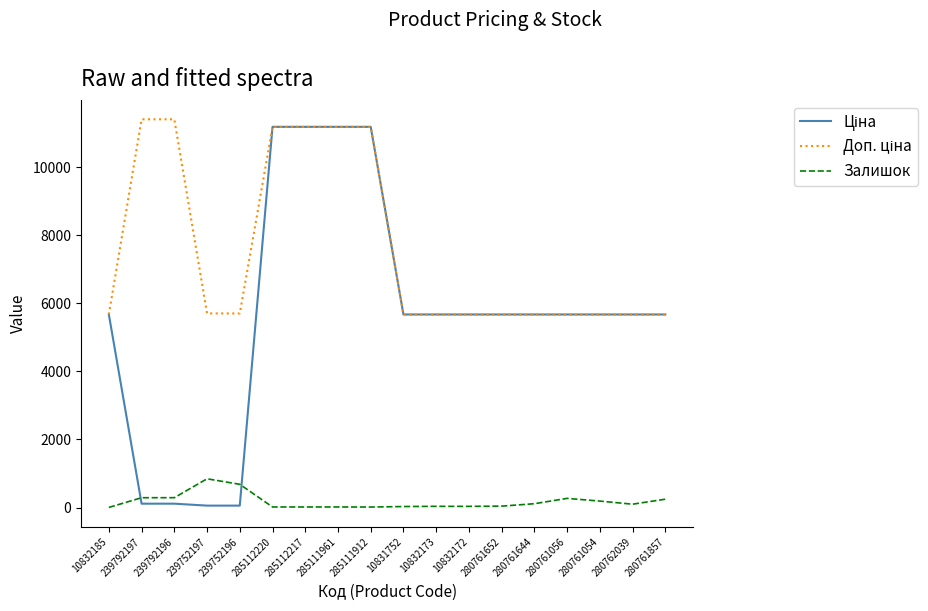

What is the greatest value displayed?

11410.0